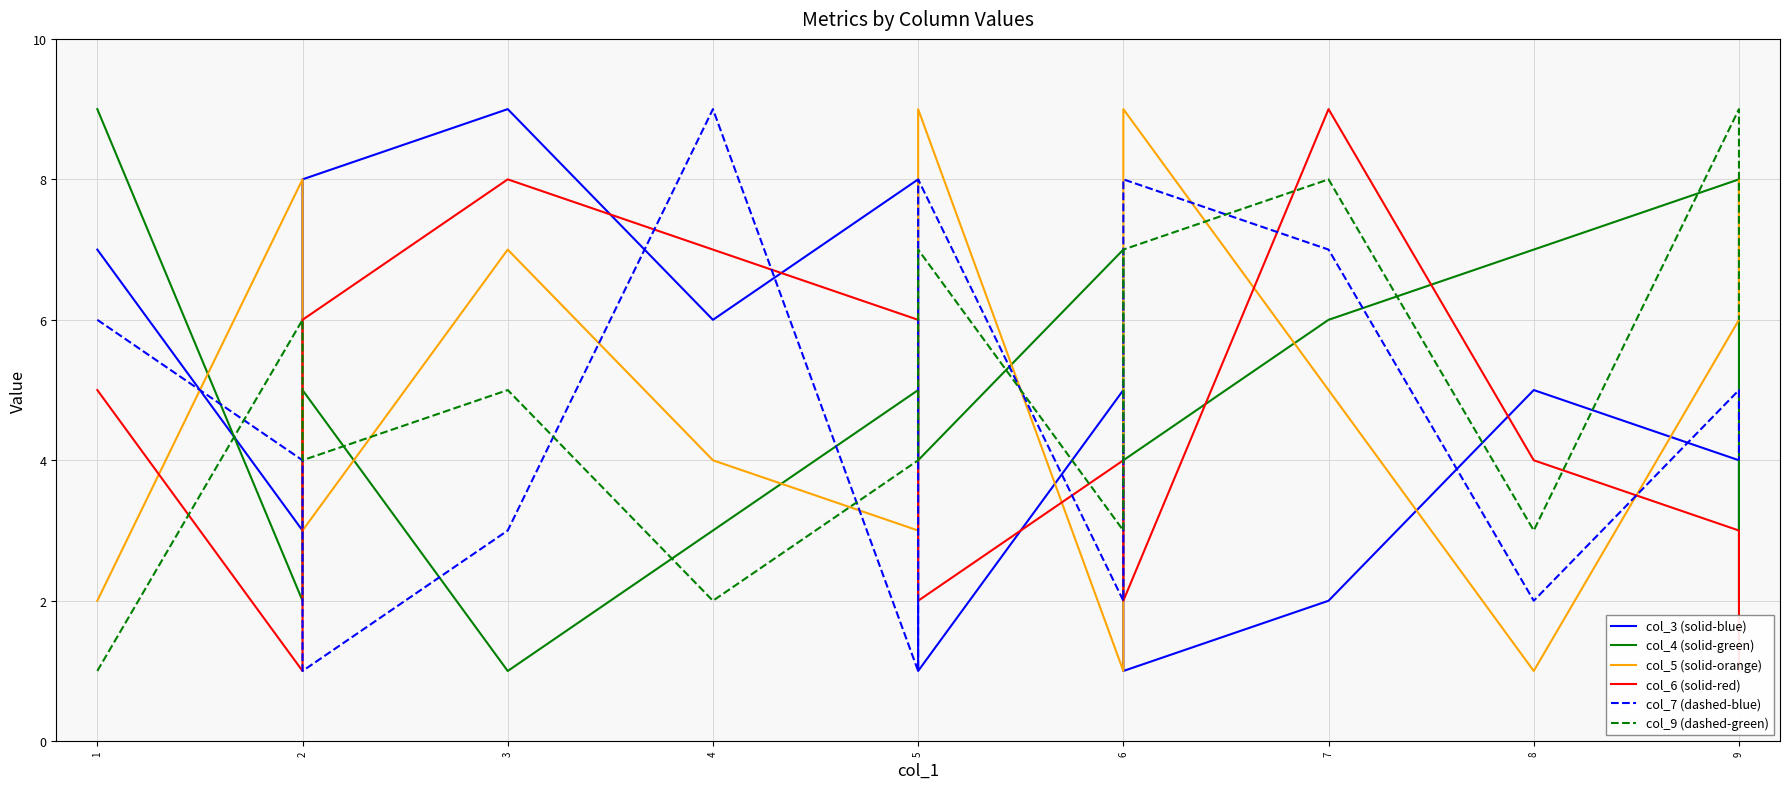

Which series changed the most between 1 and 5?

col_5 (solid-orange)